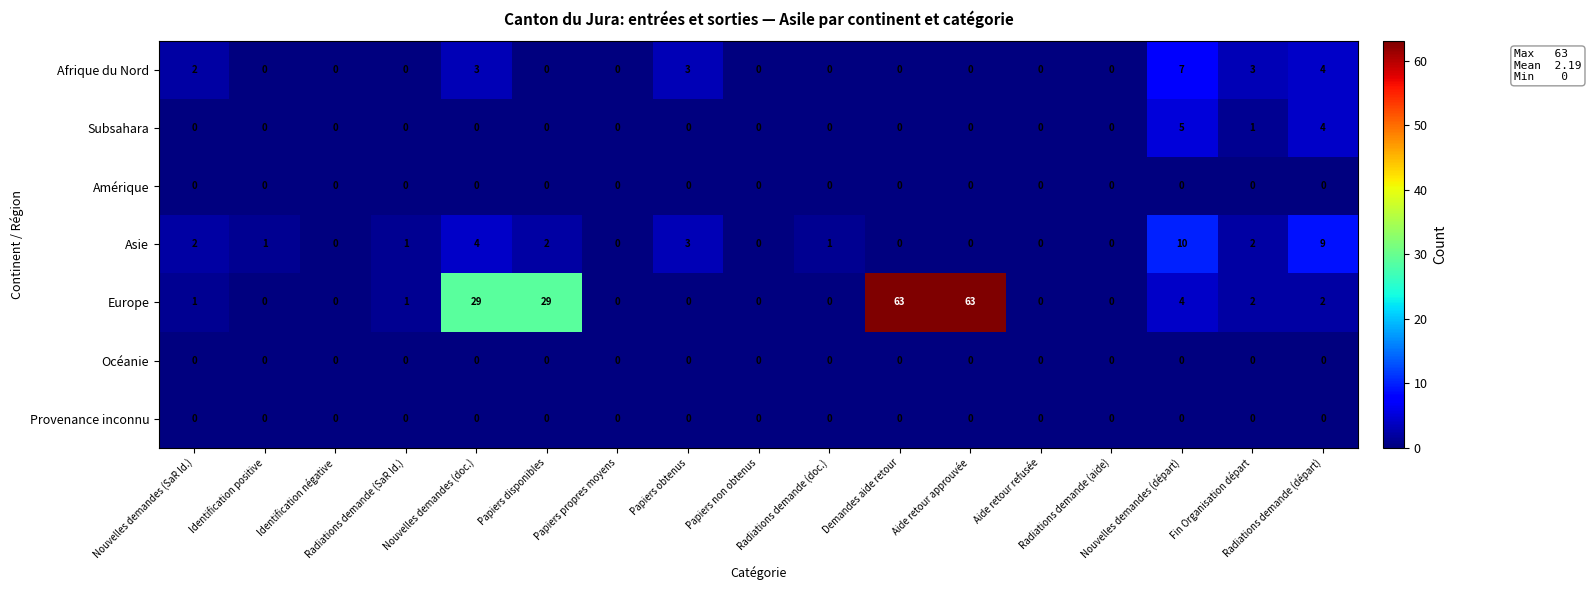

Which series has the largest total across all categories?

Europe